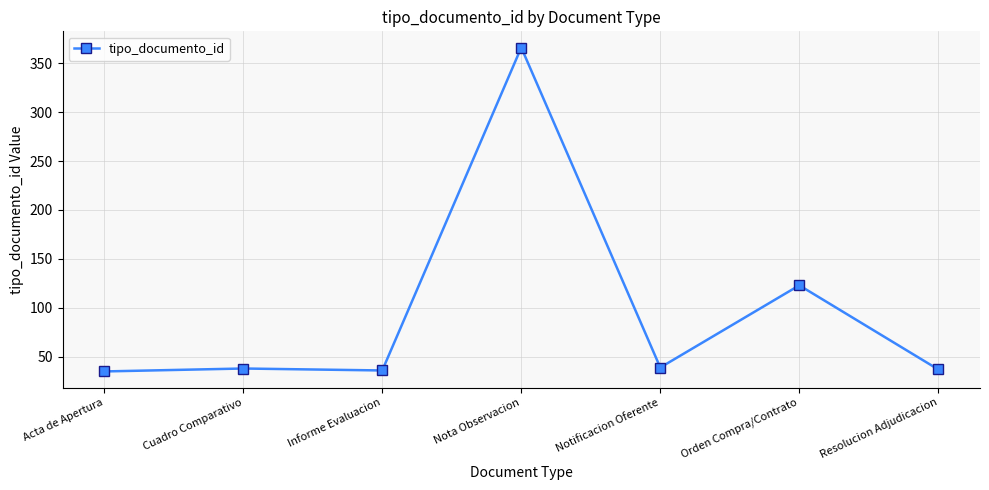

What is the label of the 6th point from the left?

Orden Compra/Contrato